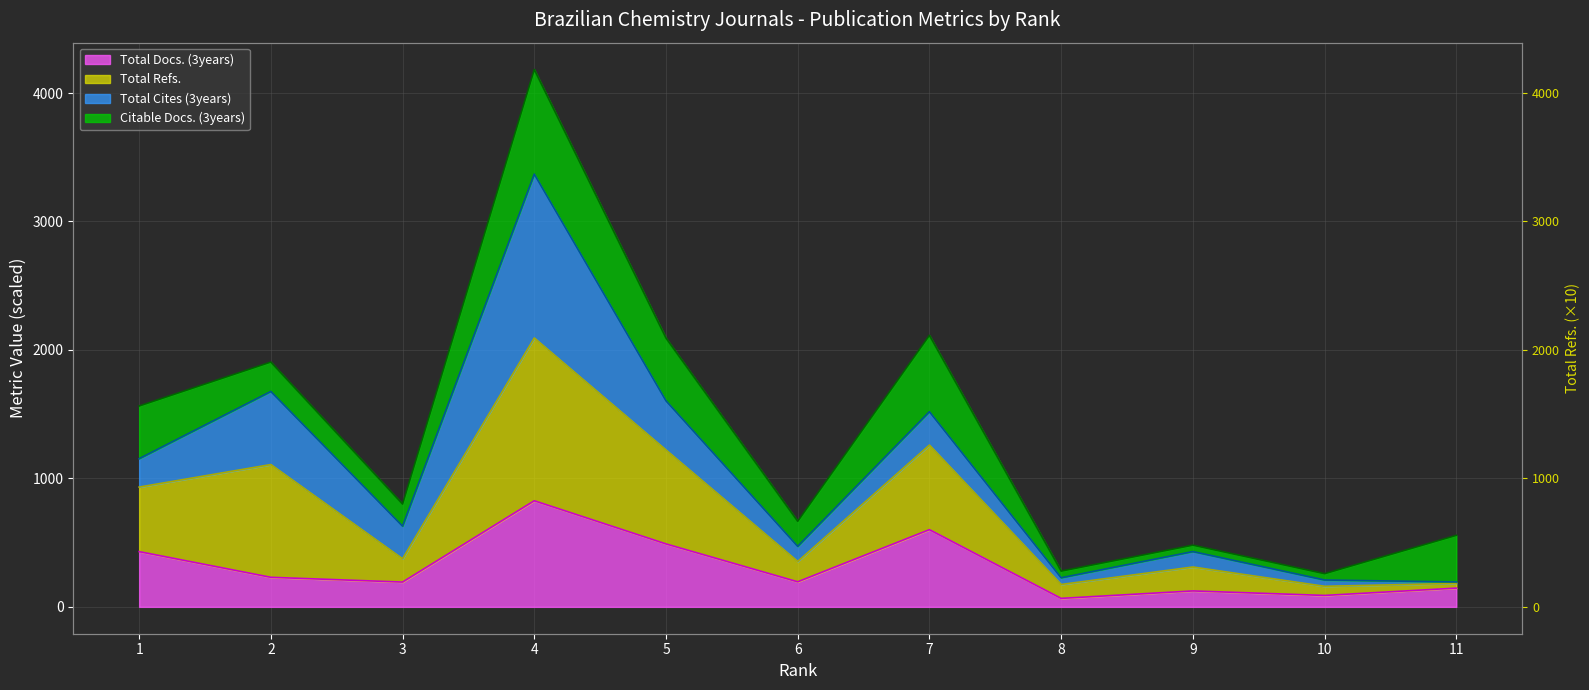

How many data points in Total Docs. (3years) are above 195?

5